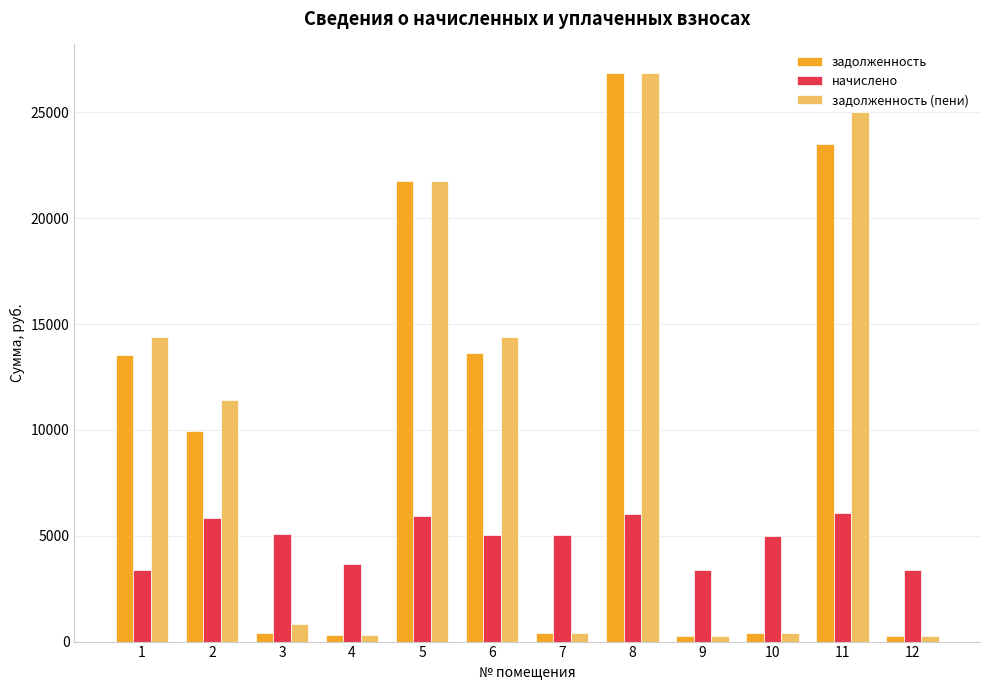

Is the value of задолженность (пени) at 1 greater than the value of начислено at 12?

Yes